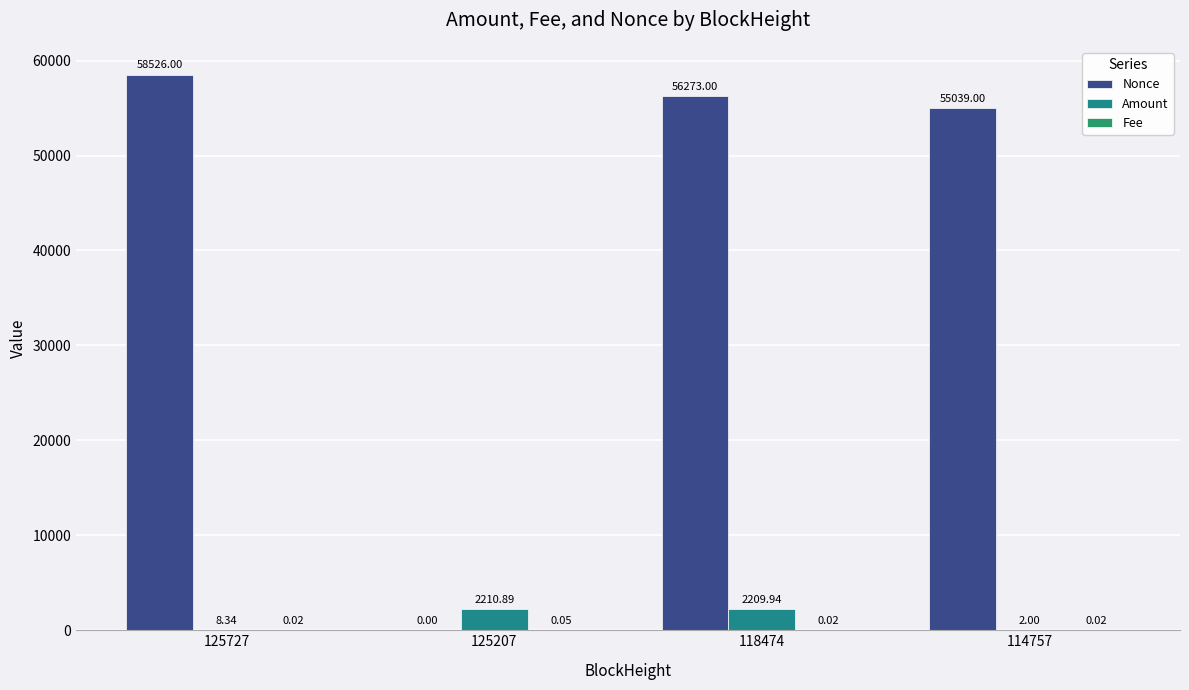

Is it true that Fee equals 0.0 at 125727?

False